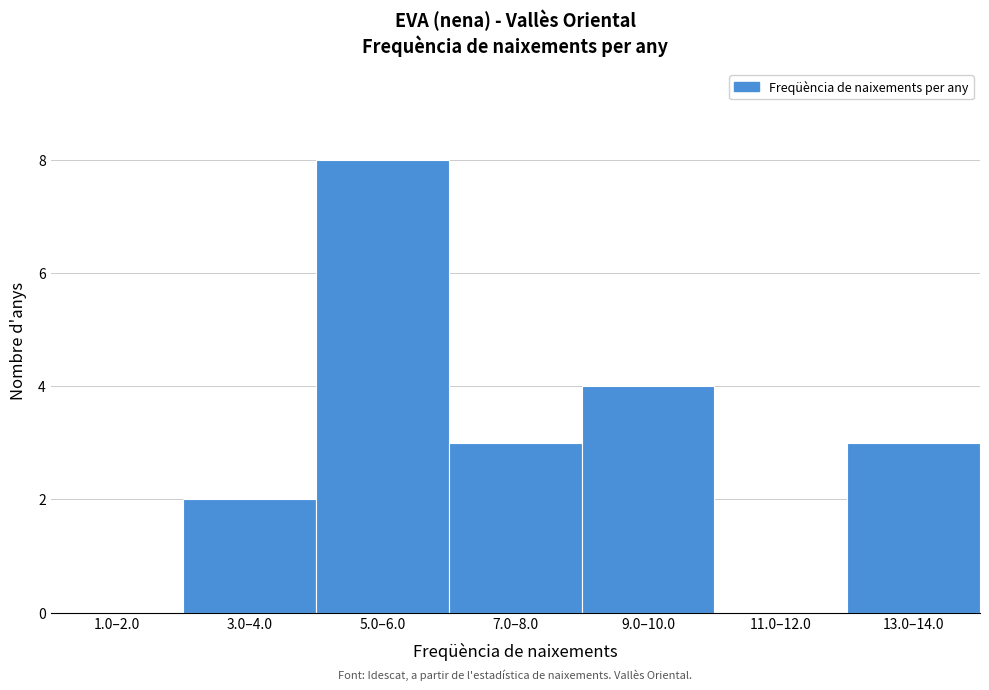

Reading right to left, extract all data points from this chart.

13.0–14.0=3	11.0–12.0=0	9.0–10.0=4	7.0–8.0=3	5.0–6.0=8	3.0–4.0=2	1.0–2.0=0